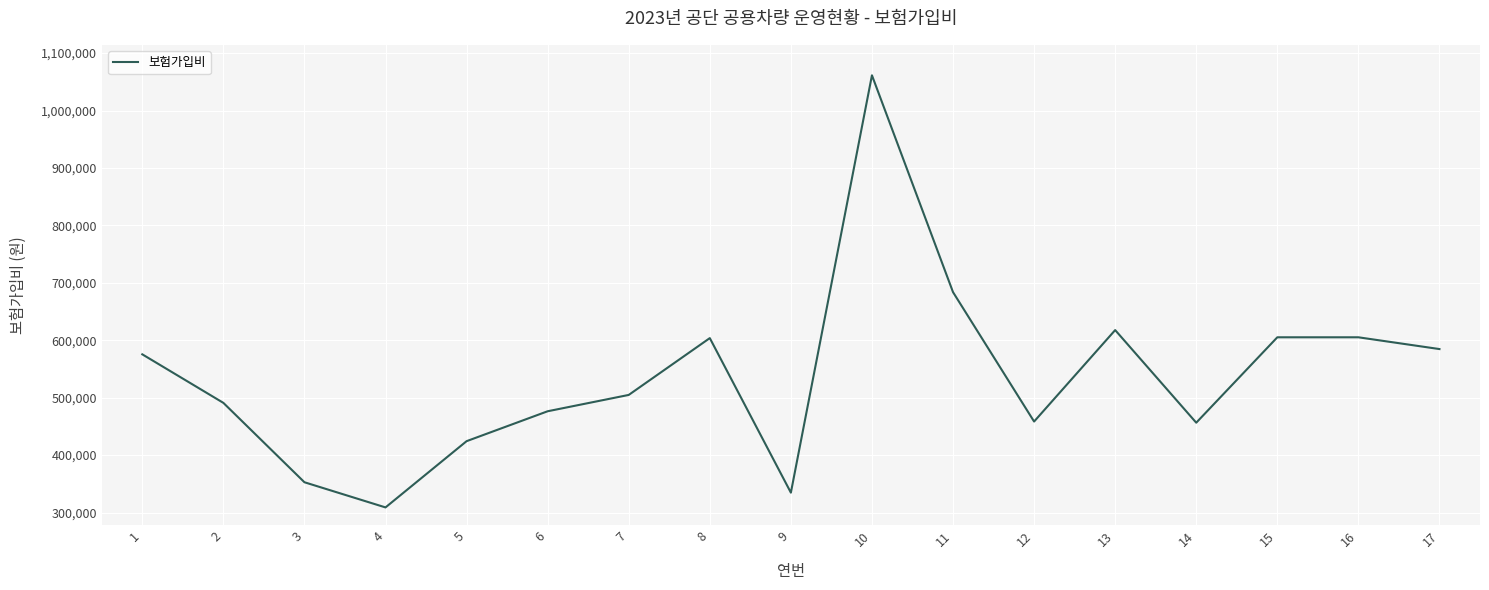

How many lines are shown in the chart?

1